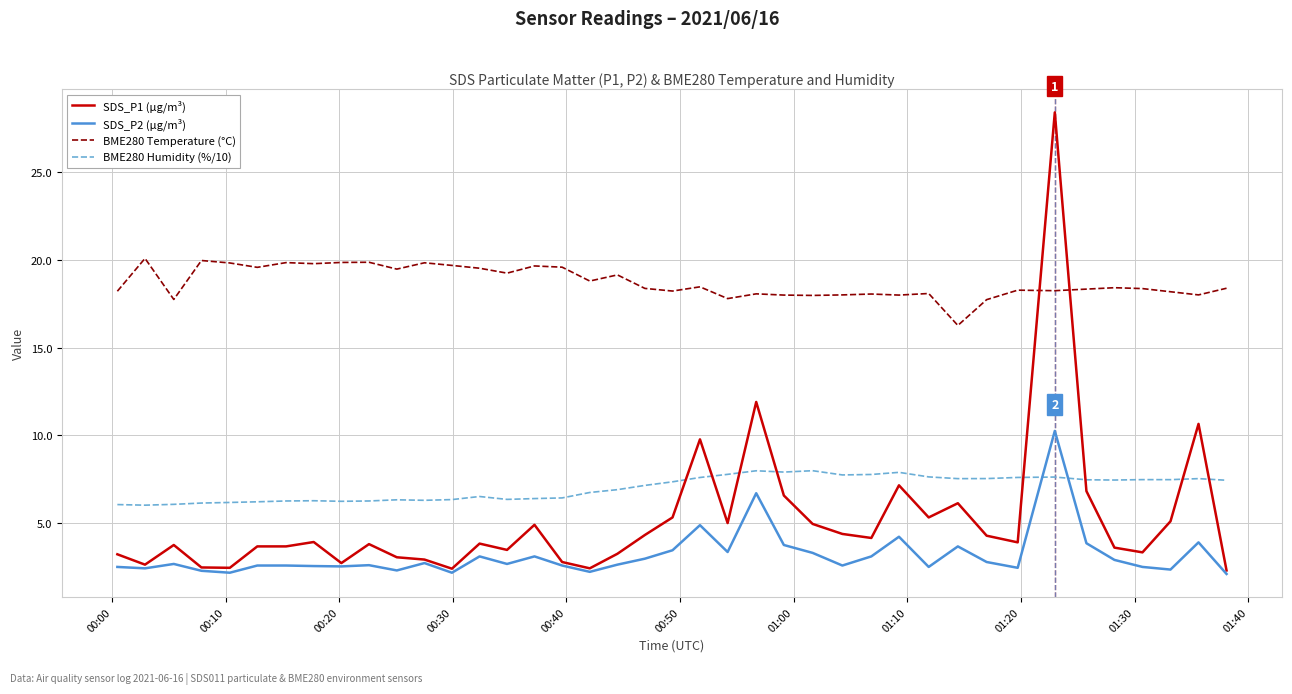

Which series has the largest range (max minus min)?

SDS_P1 (µg/m³)